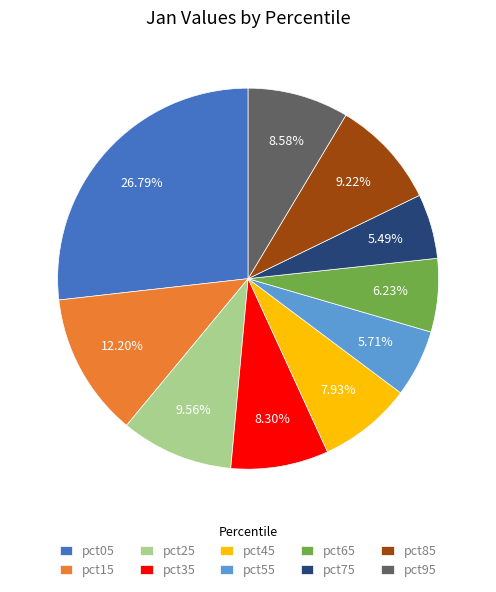

Which slice is the largest?

pct05